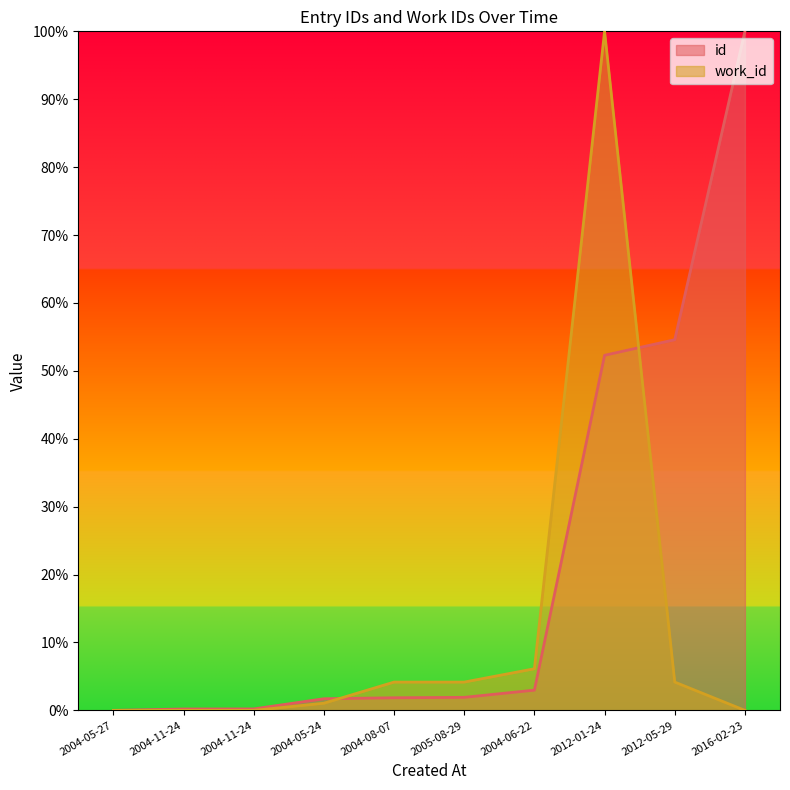

Reading left to right, extract all data points from this chart.

id: 2004-05-27=0.0	2004-11-24=0.2	2004-11-24=0.2	2004-05-24=1.7	2004-08-07=1.9	2005-08-29=1.9	2004-06-22=3.0	2012-01-24=52.3	2012-05-29=54.6	2016-02-23=100.0
work_id: 2004-05-27=0.0	2004-11-24=0.0	2004-11-24=0.0	2004-05-24=1.1	2004-08-07=4.2	2005-08-29=4.2	2004-06-22=6.1	2012-01-24=100.0	2012-05-29=4.2	2016-02-23=0.0